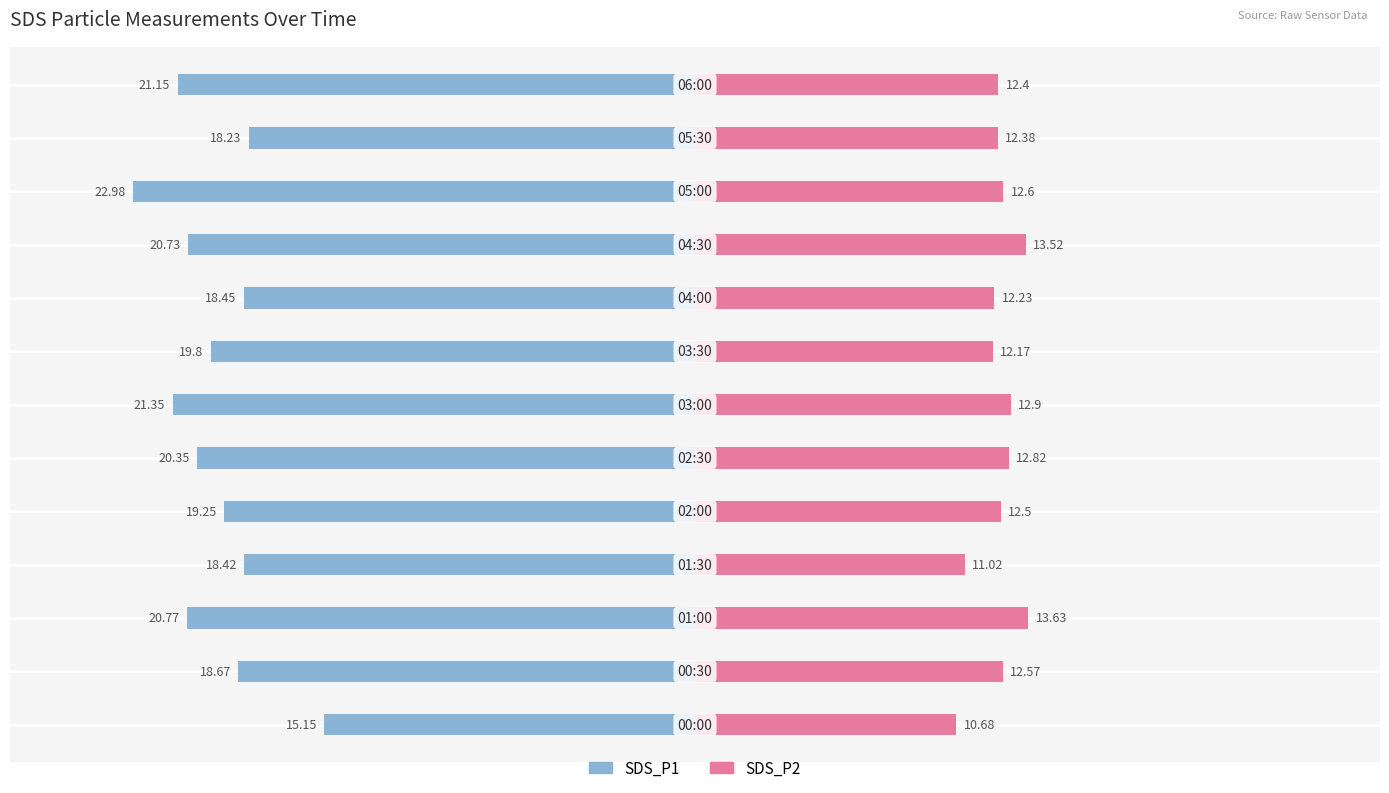

Rank the categories by SDS_P1 value from lowest to highest.

10, 6, 12, 2, 9, 5, 7, 4, 1, 8, 3, 11, 0